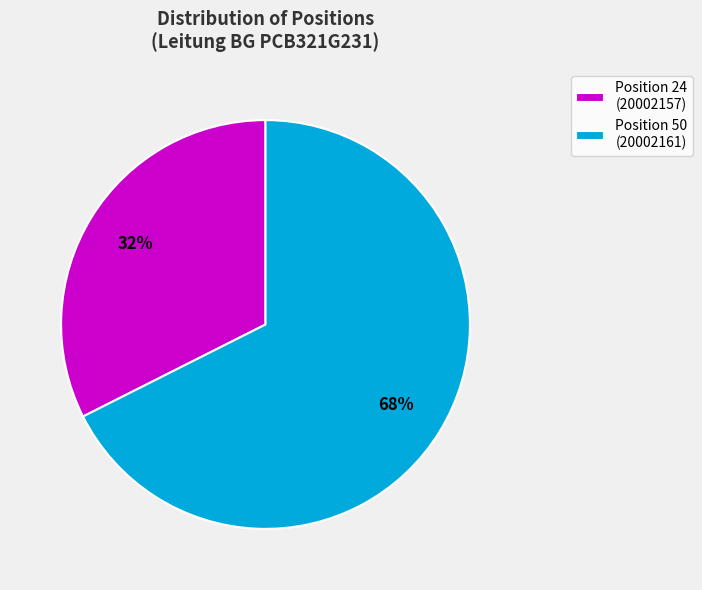

Rank the categories by value from lowest to highest.

Position 24 (20002157), Position 50 (20002161)